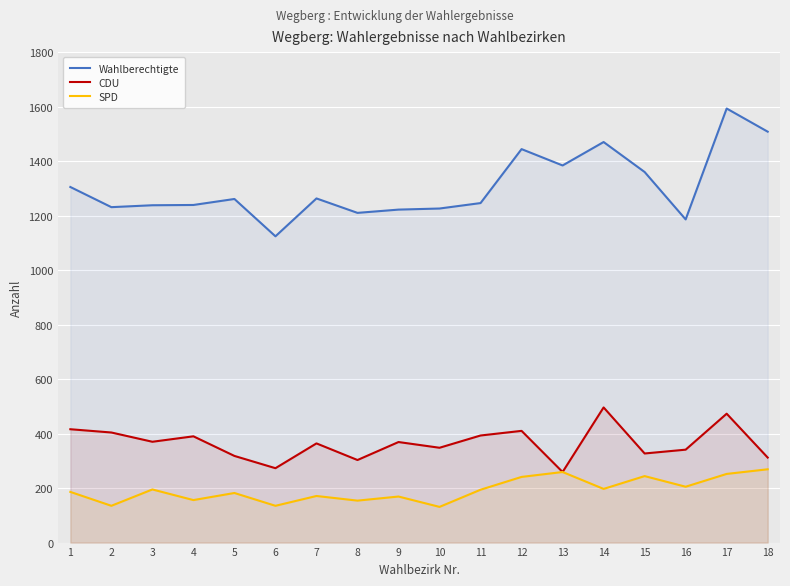

How many lines are shown in the chart?

3